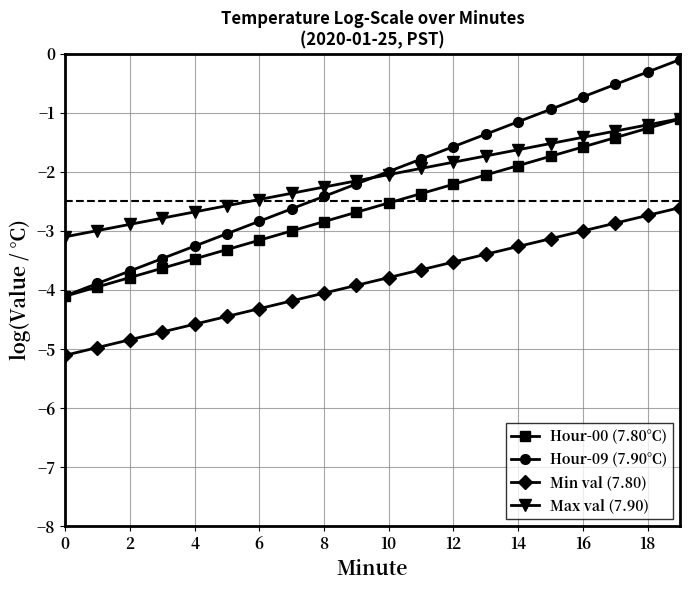

True or false: Min val (7.80) and Hour-09 (7.90°C) cross at least once.

False